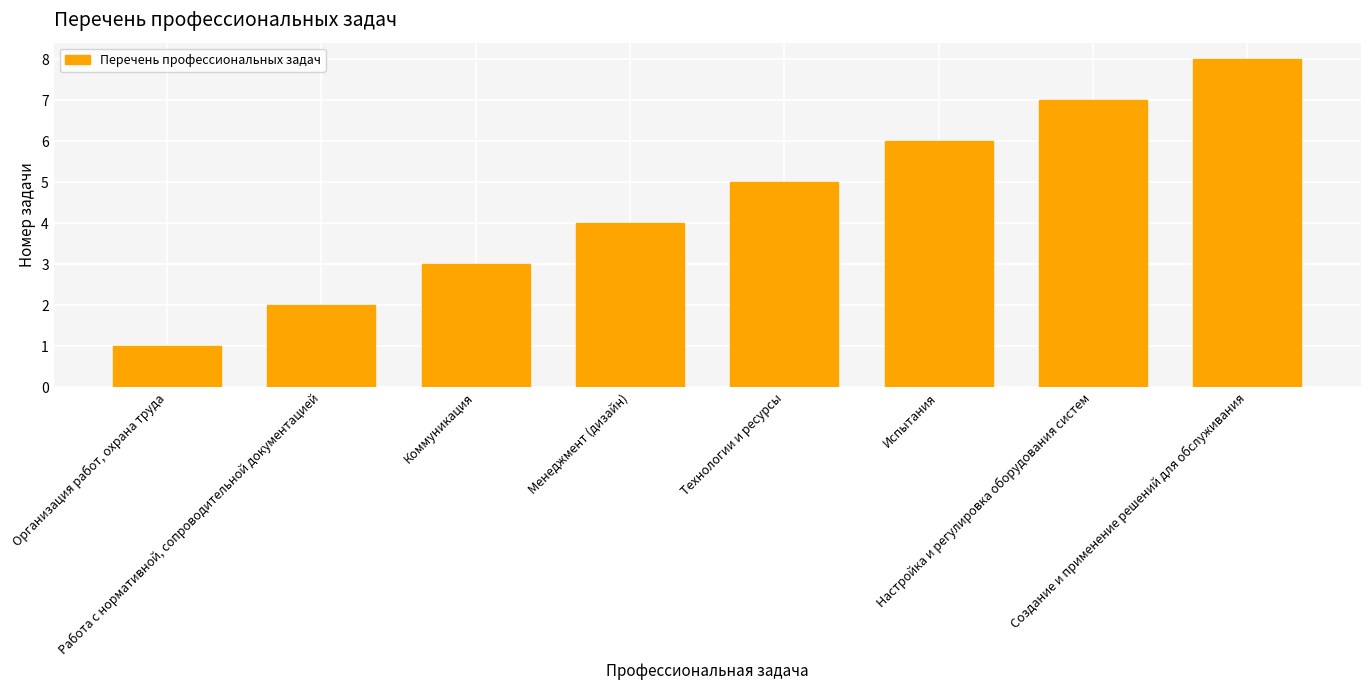

Count the values in the range 3 to 7.

5